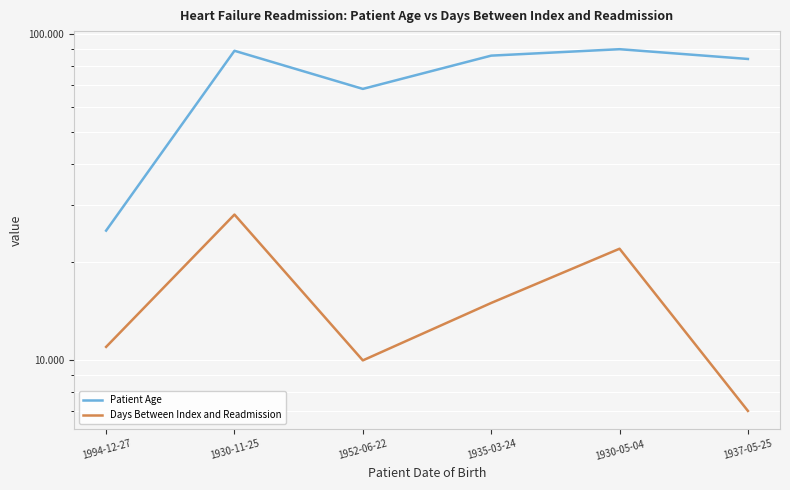

Where is Patient Age nearest to the value 57?

1952-06-22